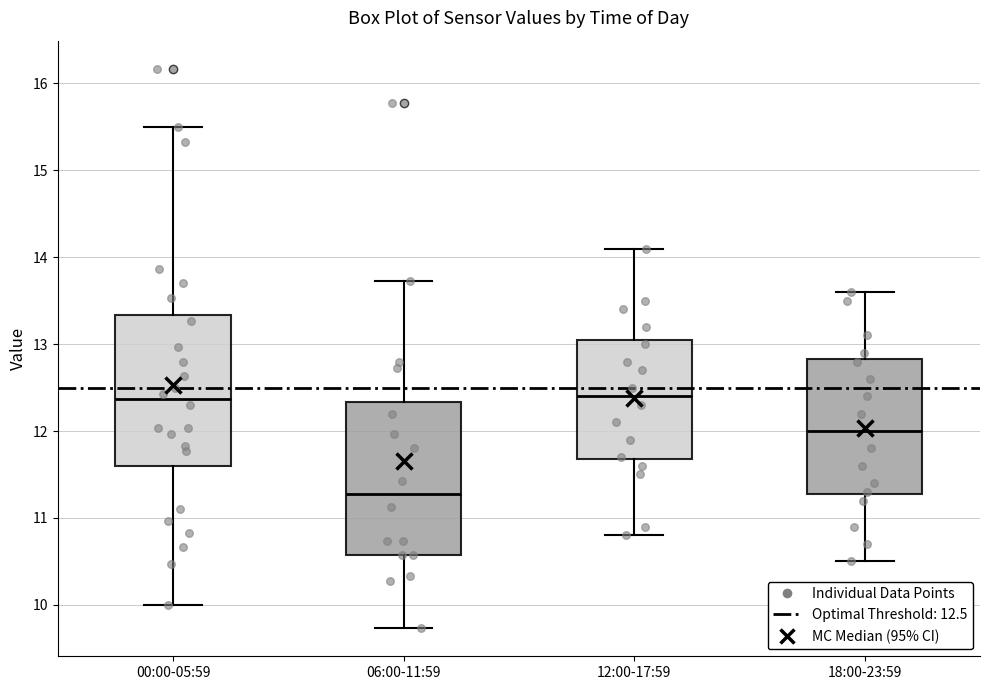

Where is the upper edge of the box for 06:00-11:59 on the y-axis? The values are not printed on the chart, so give them approximately, as read against the axis.

12.3